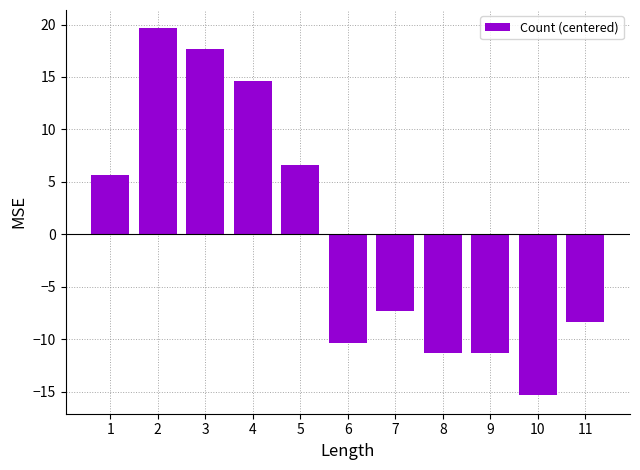

What is the difference between the second highest and second lowest values?

29.0